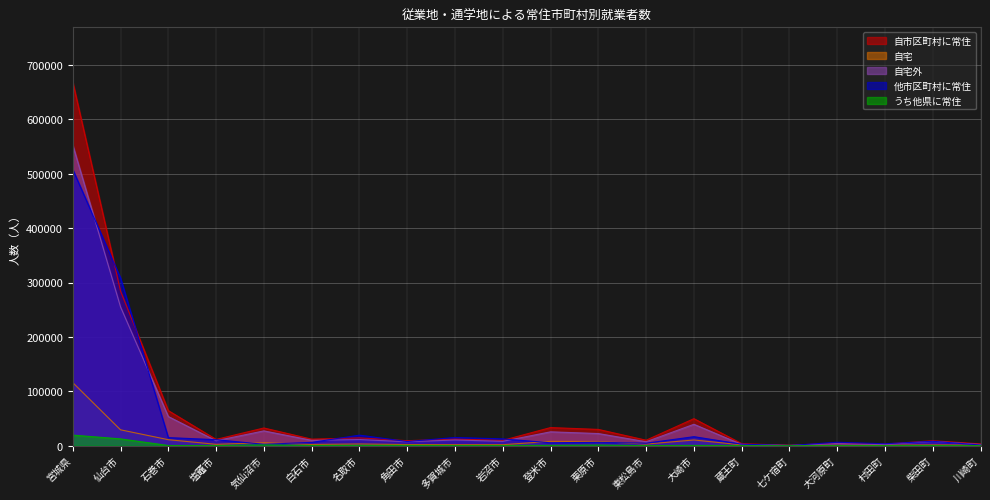

What are all the series names shown in the legend?

自市区町村に常住, 自宅, 自宅外, 他市区町村に常住, うち他県に常住